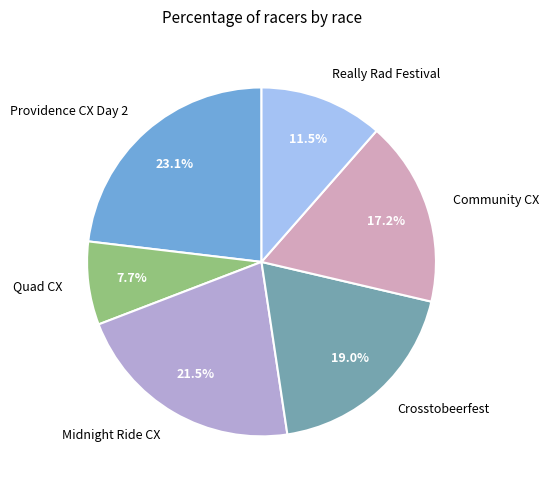

Rank the categories by value from highest to lowest.

Providence CX Day 2, Midnight Ride CX, Crosstobeerfest, Community CX, Really Rad Festival, Quad CX